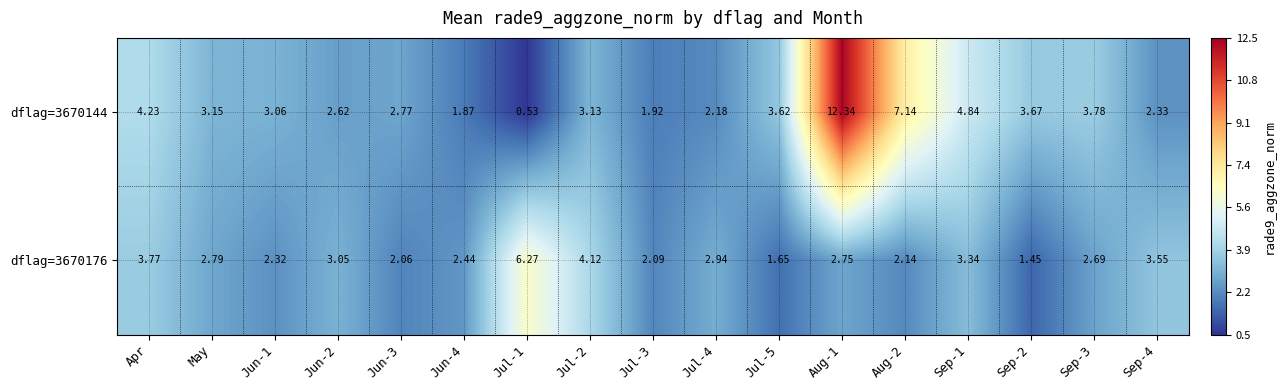

Where does the dflag=3670176 series first go above 2?

Apr